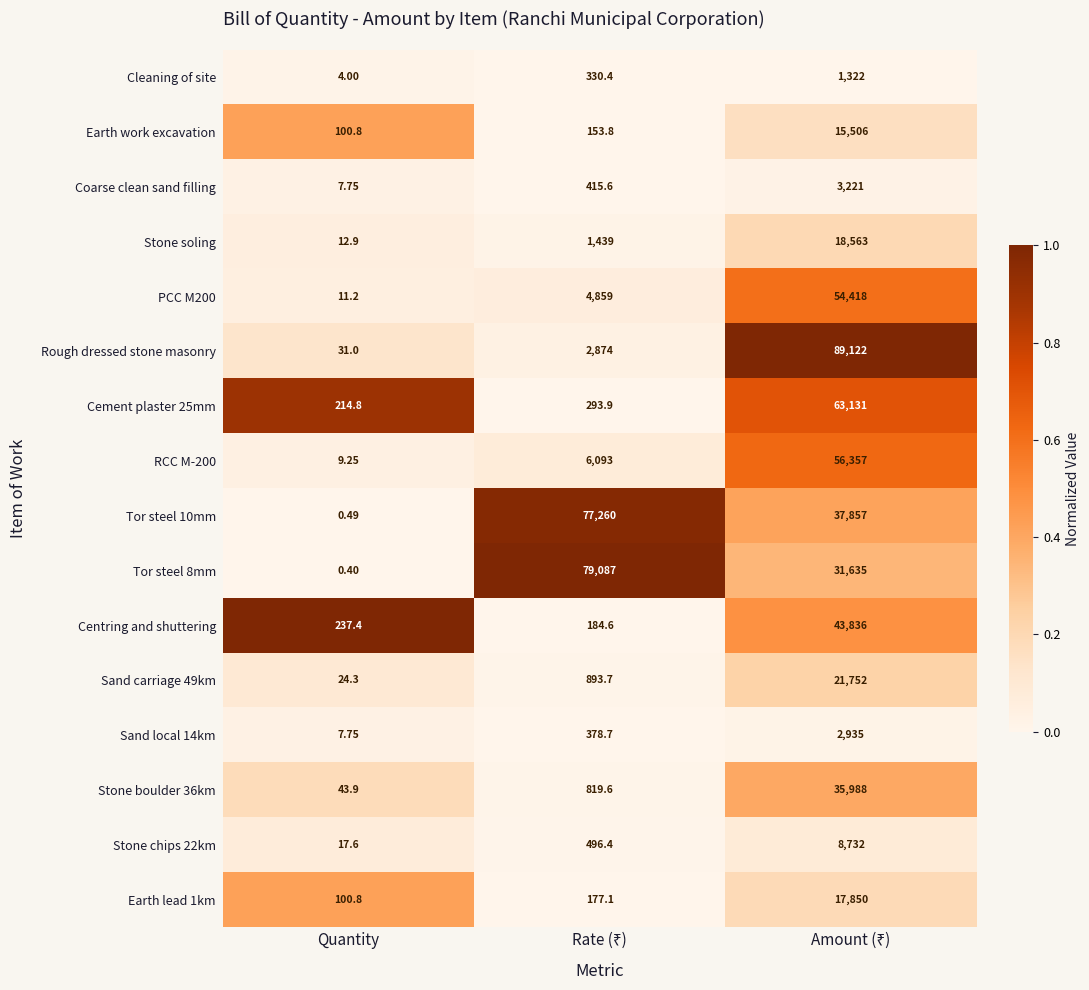

At which label does Stone boulder 36km reach its minimum?

Quantity